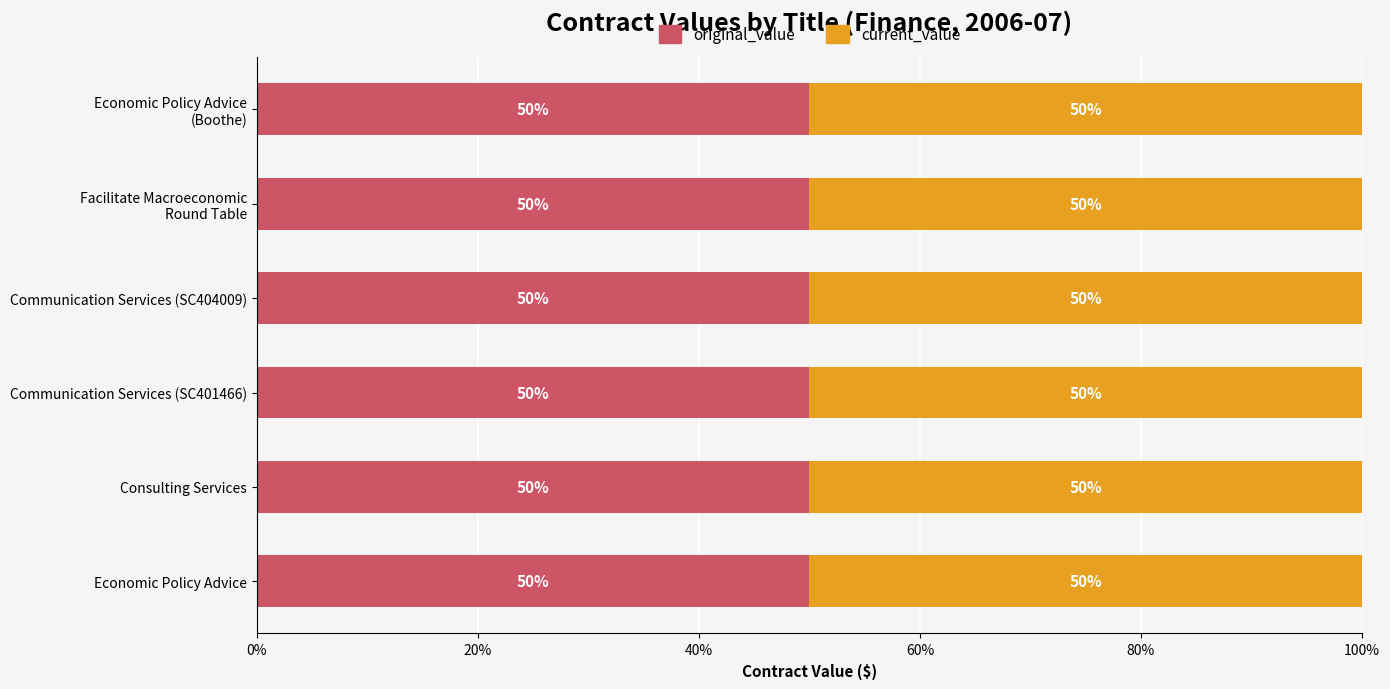

What is the value of the original_value bar at the 5th from the left?

20000